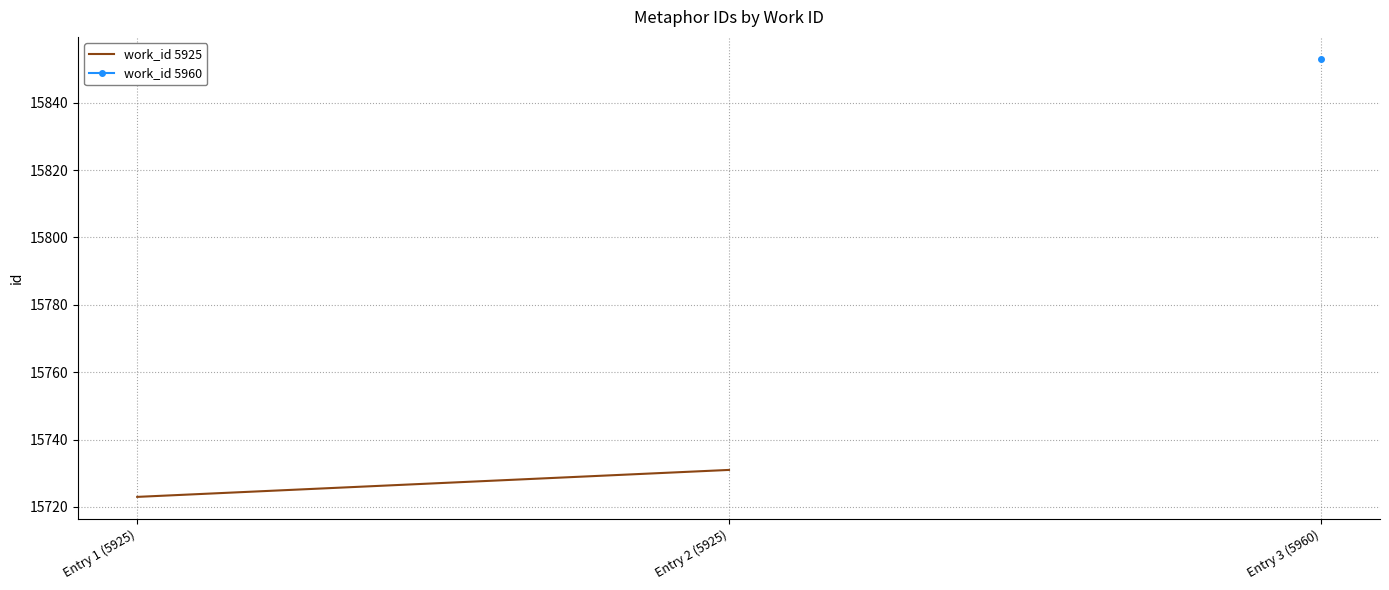

How many distinct data groups are displayed?

1